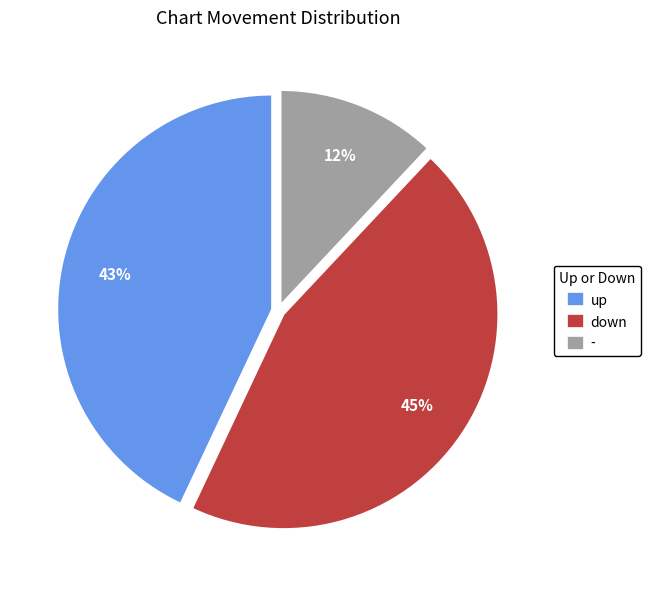

The up slice represents 32% of the pie. True or false?

False